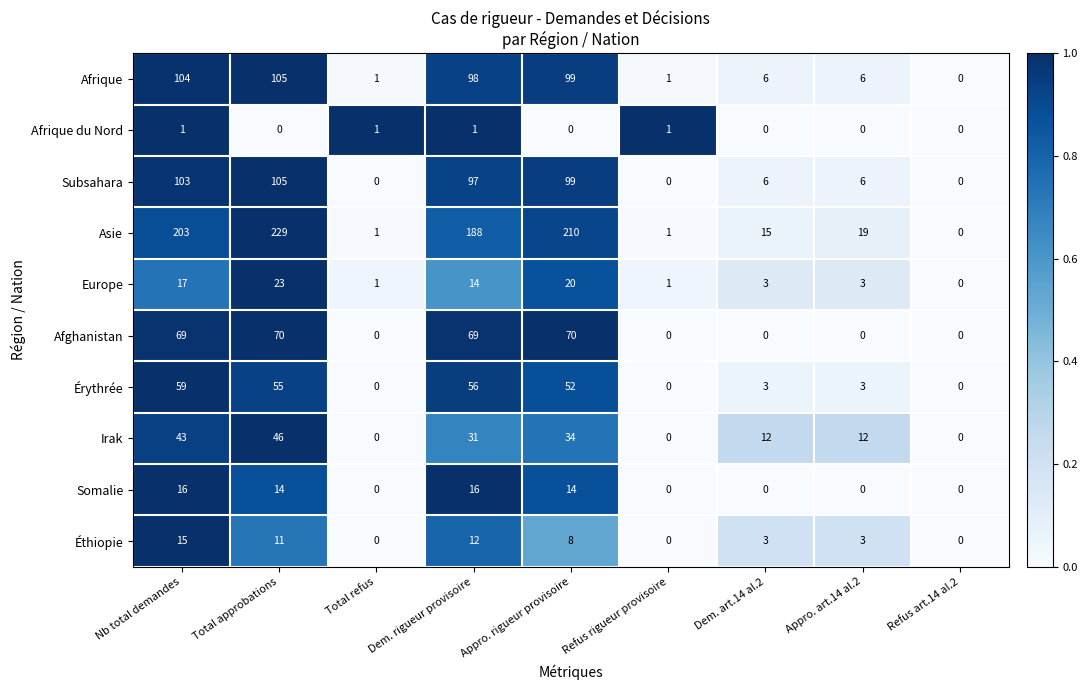

What is the average value of the Afrique series?

47